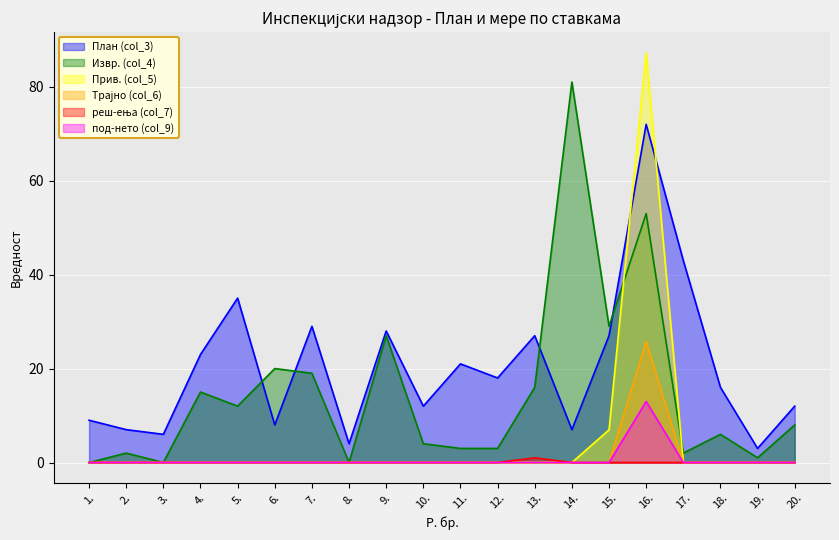

True or false: Трајно (col_6) and План (col_3) intersect in this chart.

False